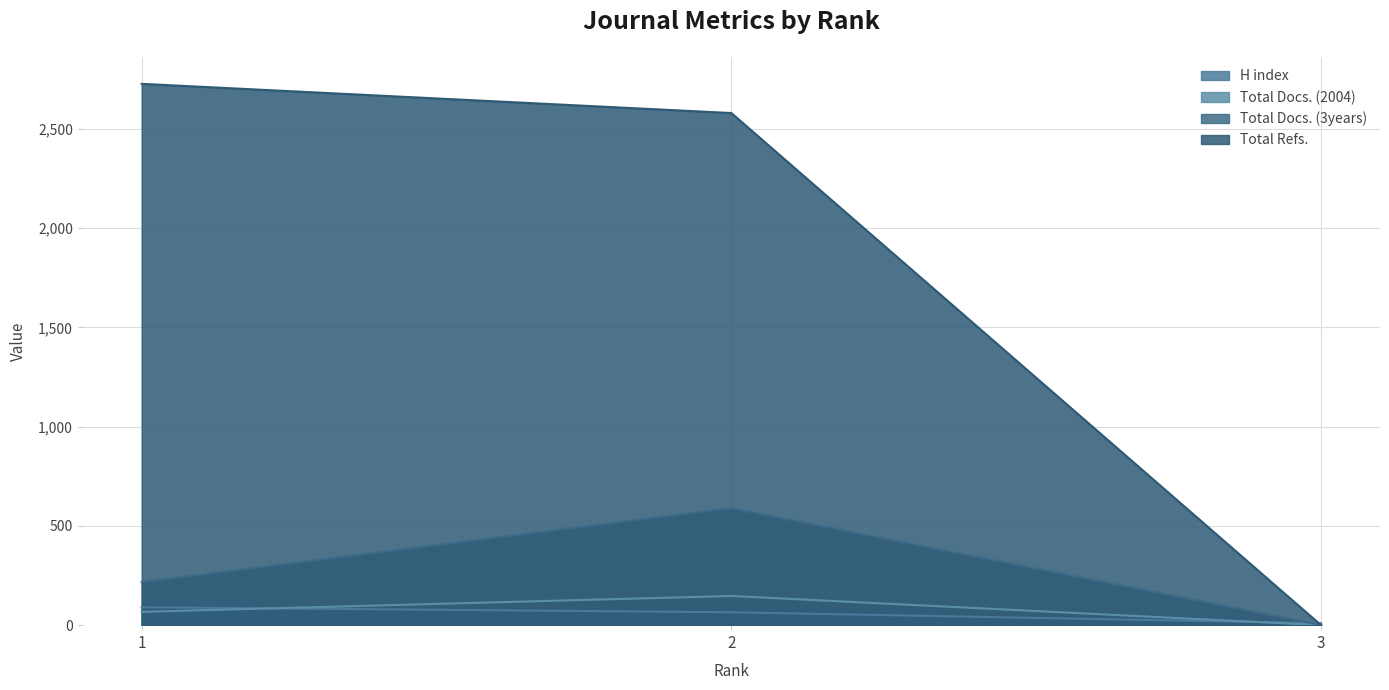

The Total Docs. (2004) series shows 0 at 3. True or false?

True